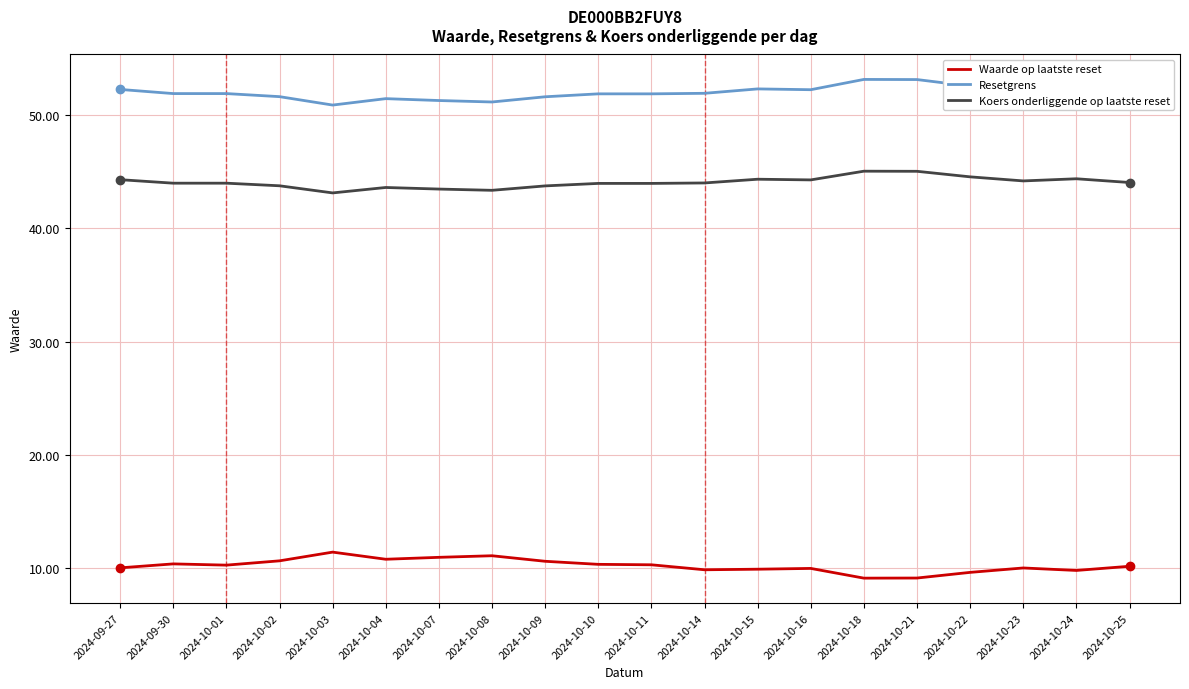

What is the difference between the maximum and minimum values in the Koers onderliggende op laatste reset series?

1.9